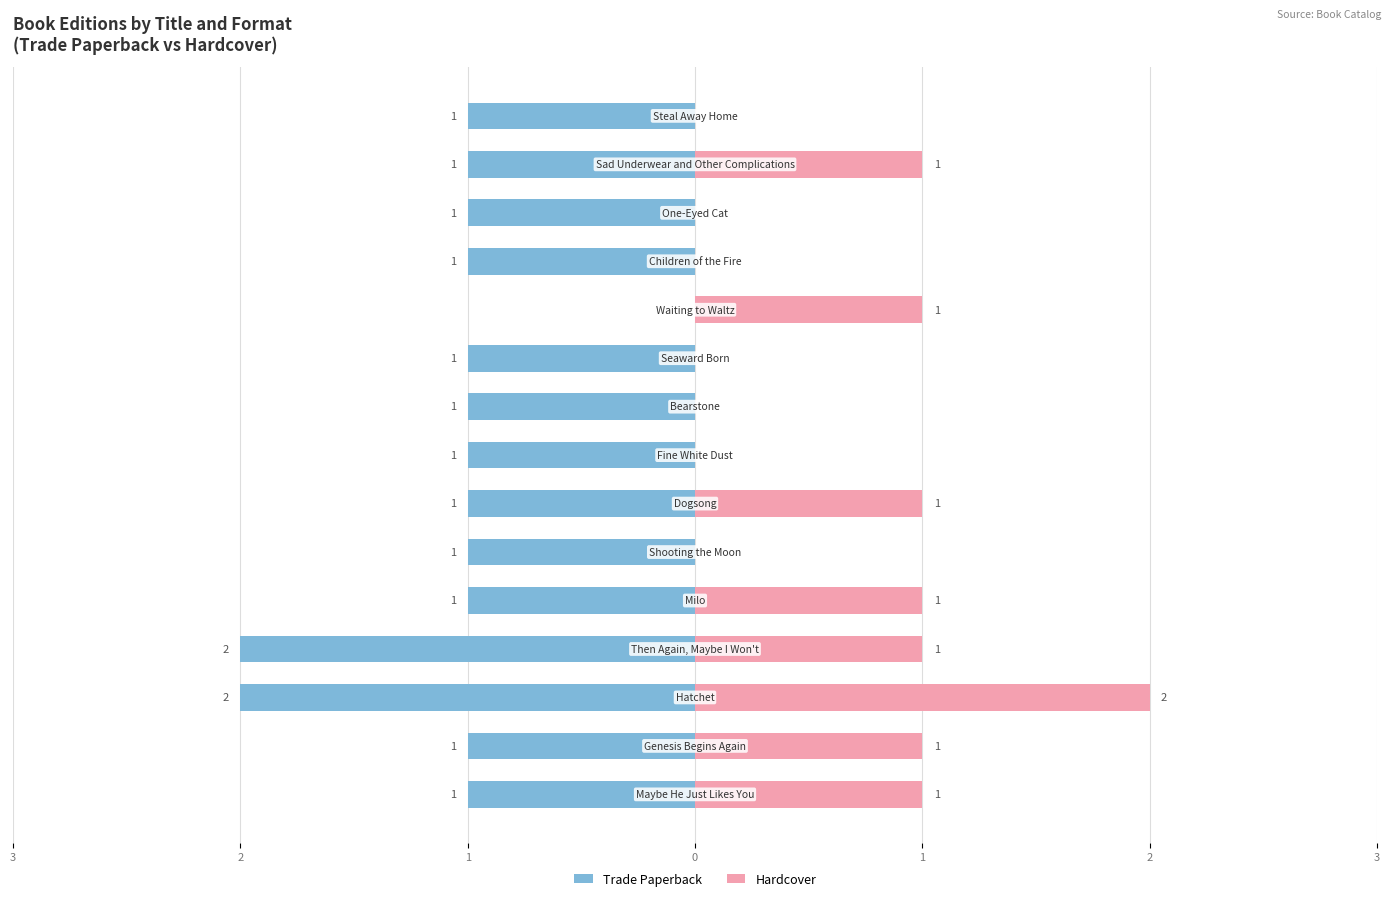

Are the bars horizontal?

Yes